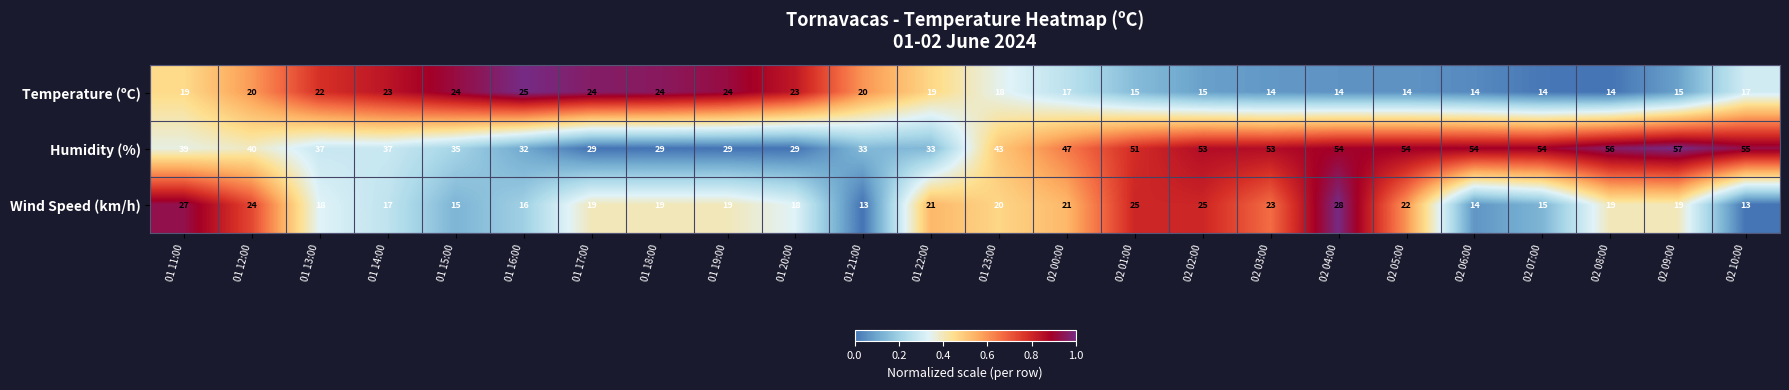

At which category is the sum across all series the highest?

02 04:00